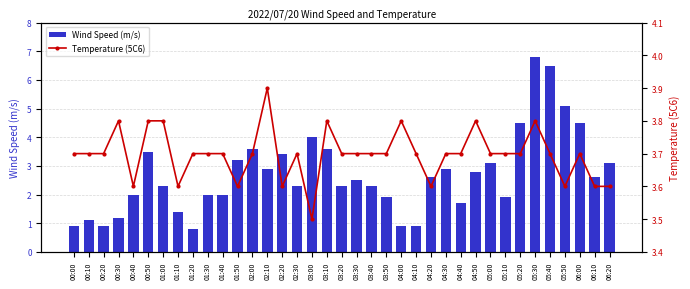

True or false: Temperature (5C6) has a value of 6.1 at 04:50.

False